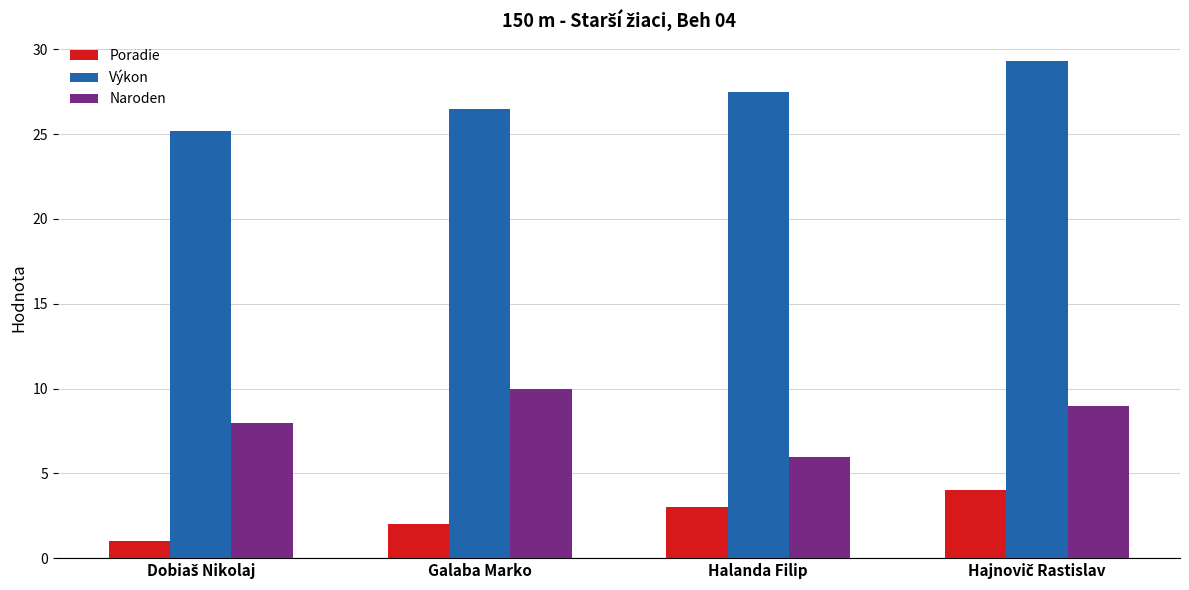

What is the highest value of the Výkon series?

29.3